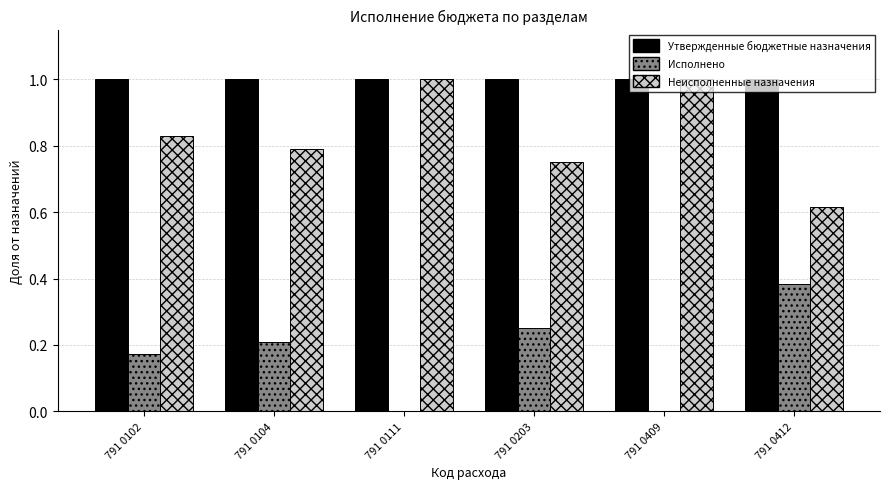

Are the bars horizontal?

No